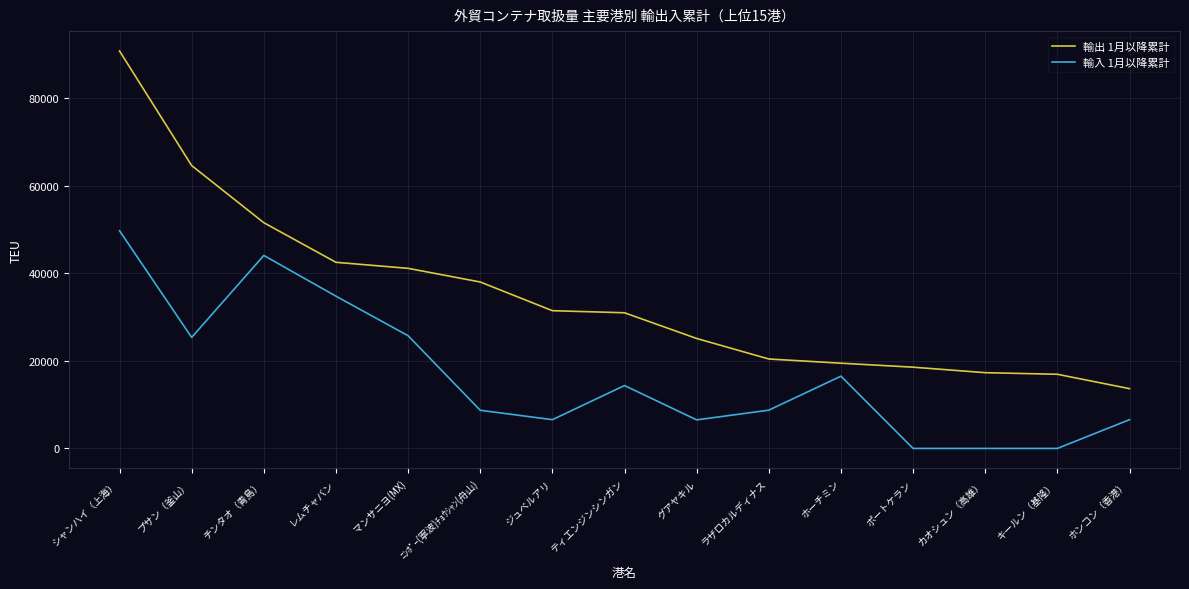

Count the number of categories in the chart.

15